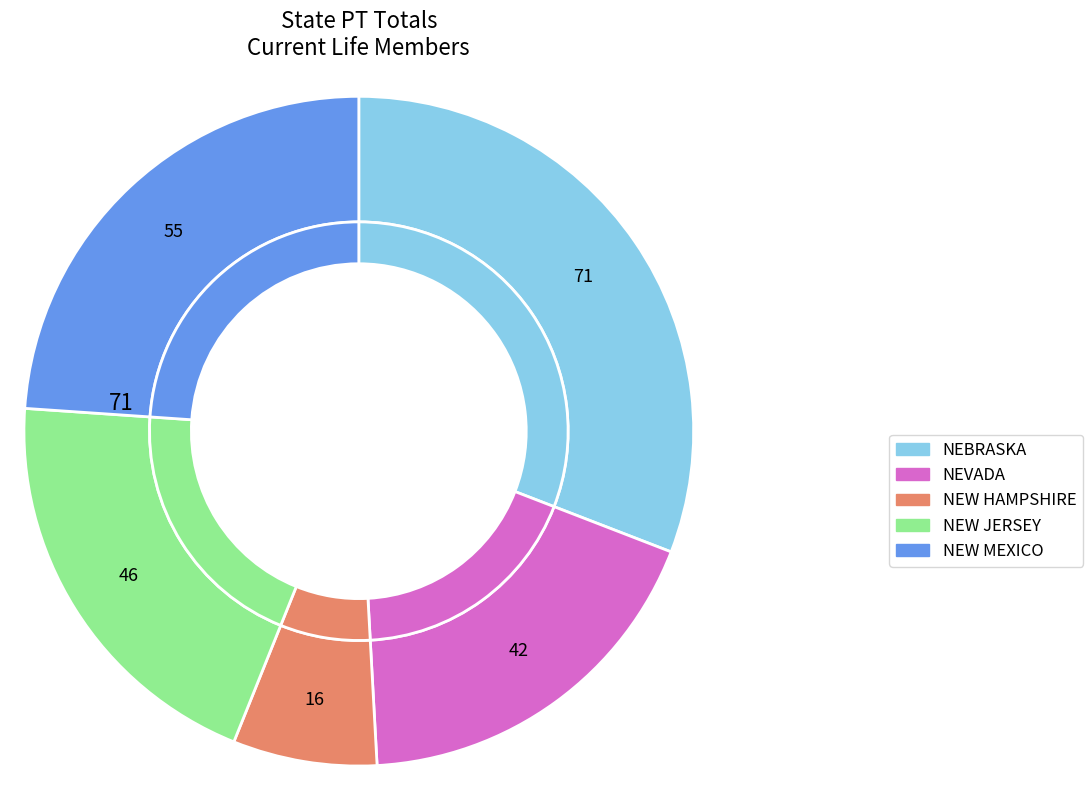

True or false: NEW HAMPSHIRE accounts for 1% of the total.

False